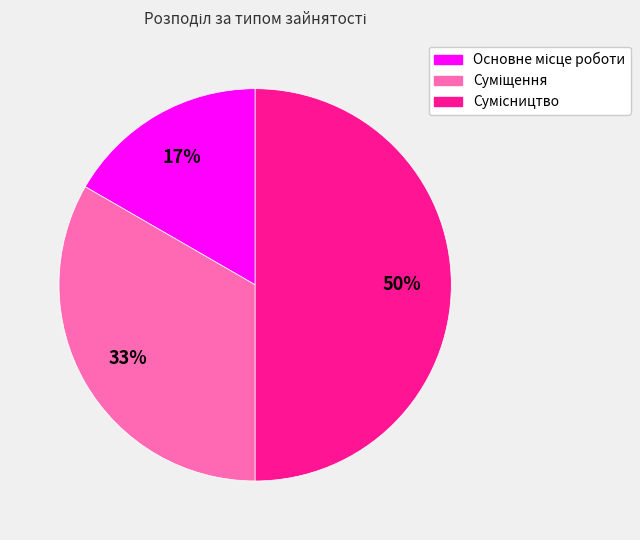

Count the number of slices in the pie.

3